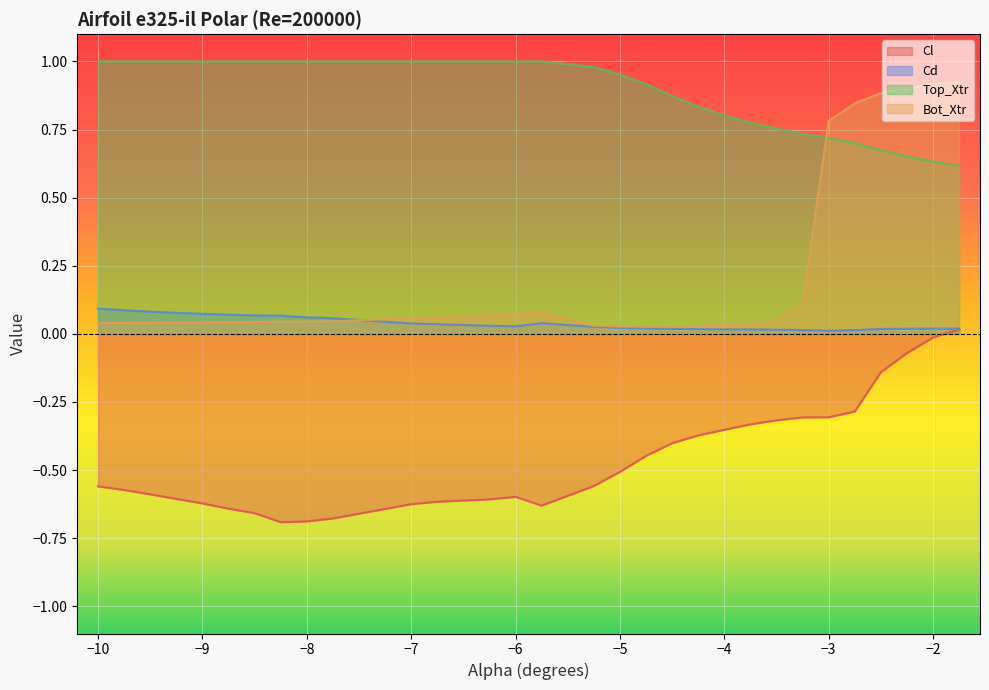

Which series ends up on top after the final intersection of Bot_Xtr and Top_Xtr?

Bot_Xtr